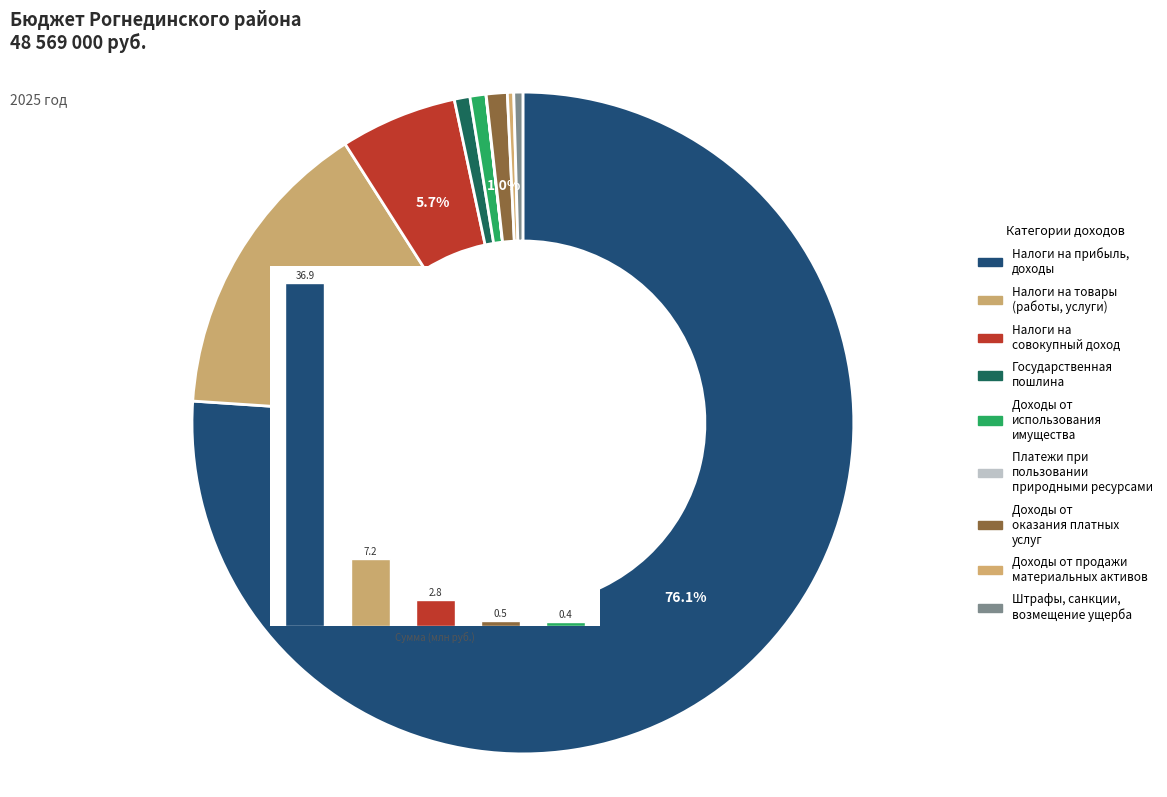

How many segments does this pie chart have?

9